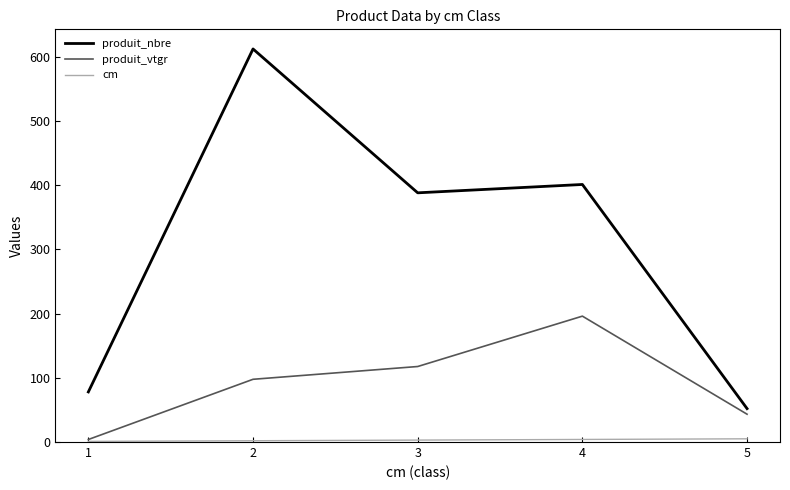

Which series has the largest total across all categories?

produit_nbre